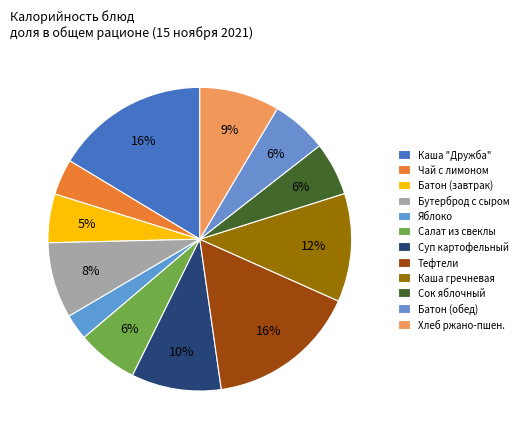

What is the largest slice in the pie chart?

Каша р"Дружба" с маслом сливочным